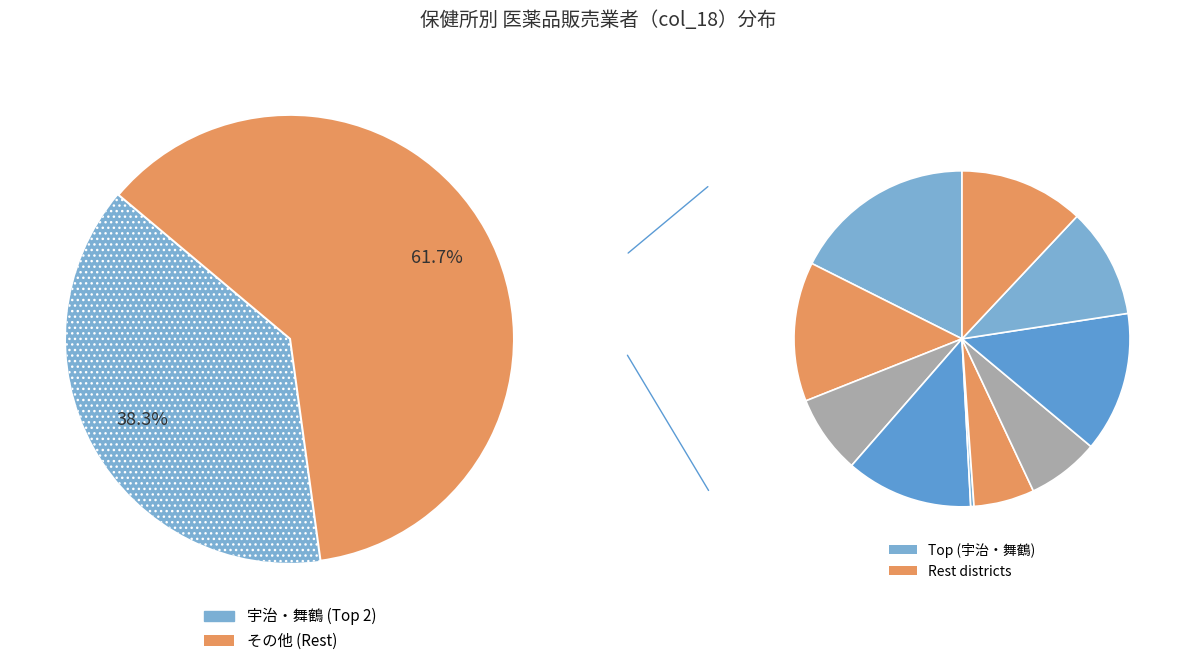

Which has a higher value, 亀岡 or 綾部?

亀岡